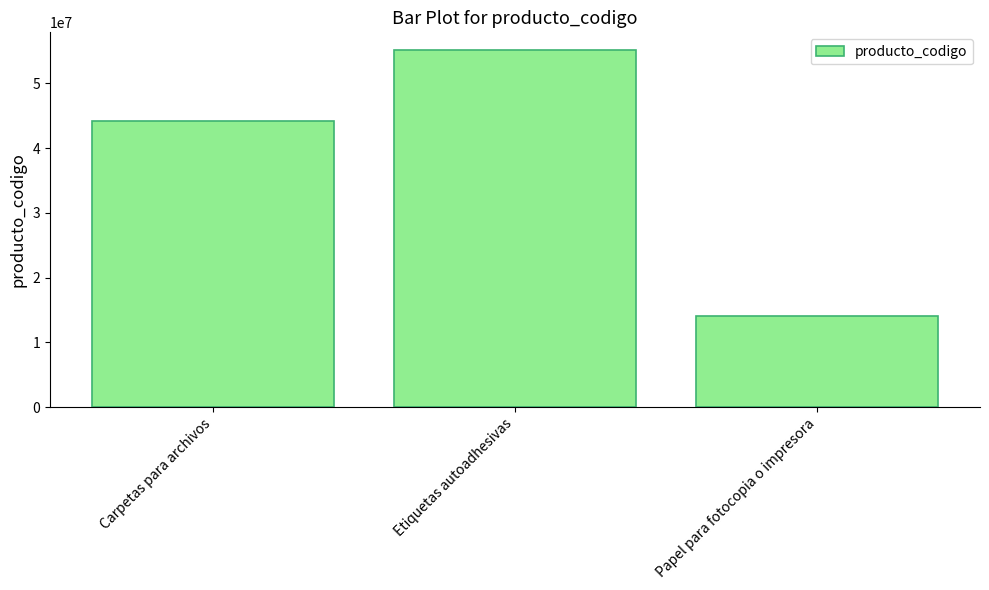

True or false: the data shows 44122011 at Carpetas para archivos.

True